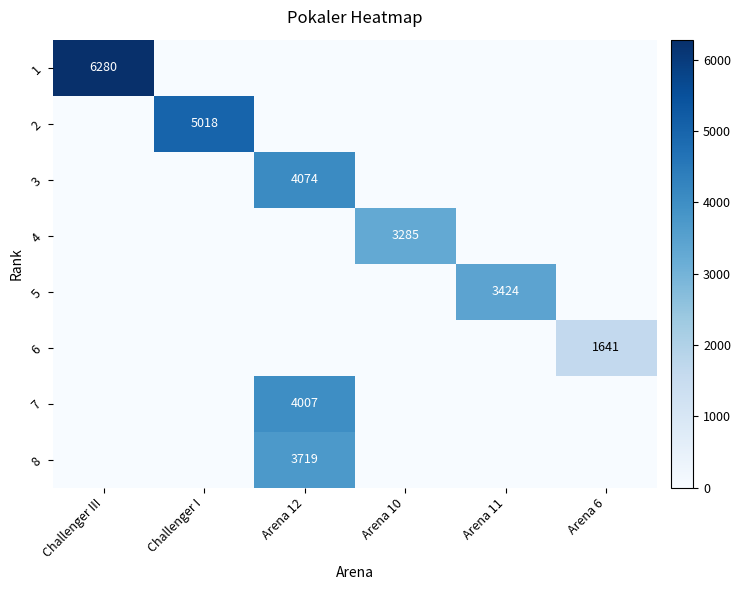

The 3 series shows 2595 at Arena 12. True or false?

False